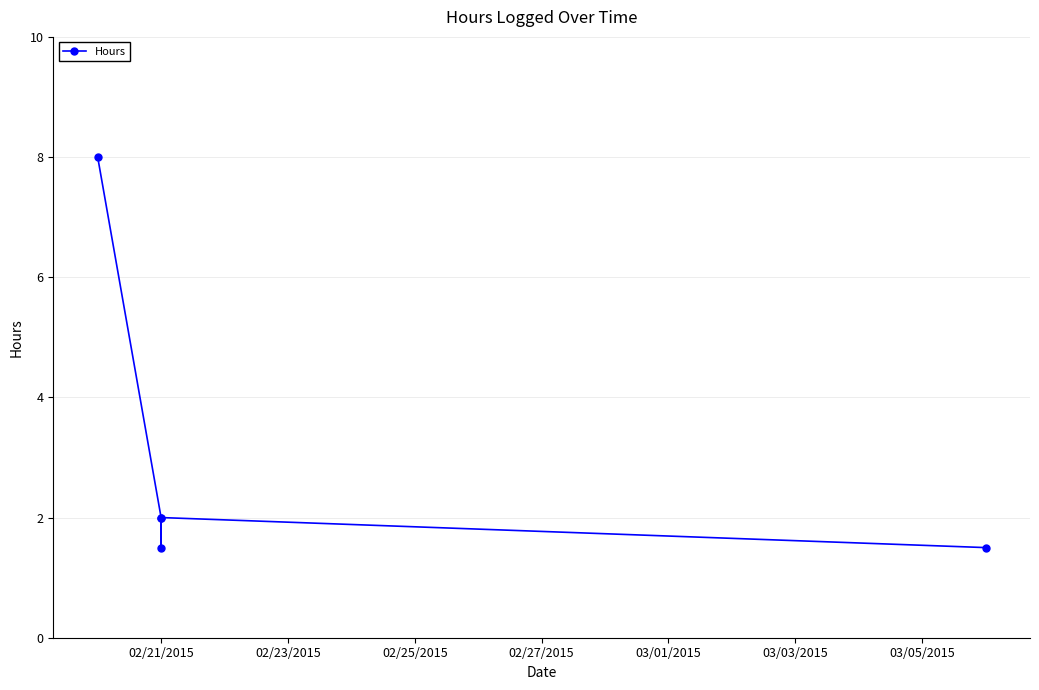

How many lines are shown in the chart?

1